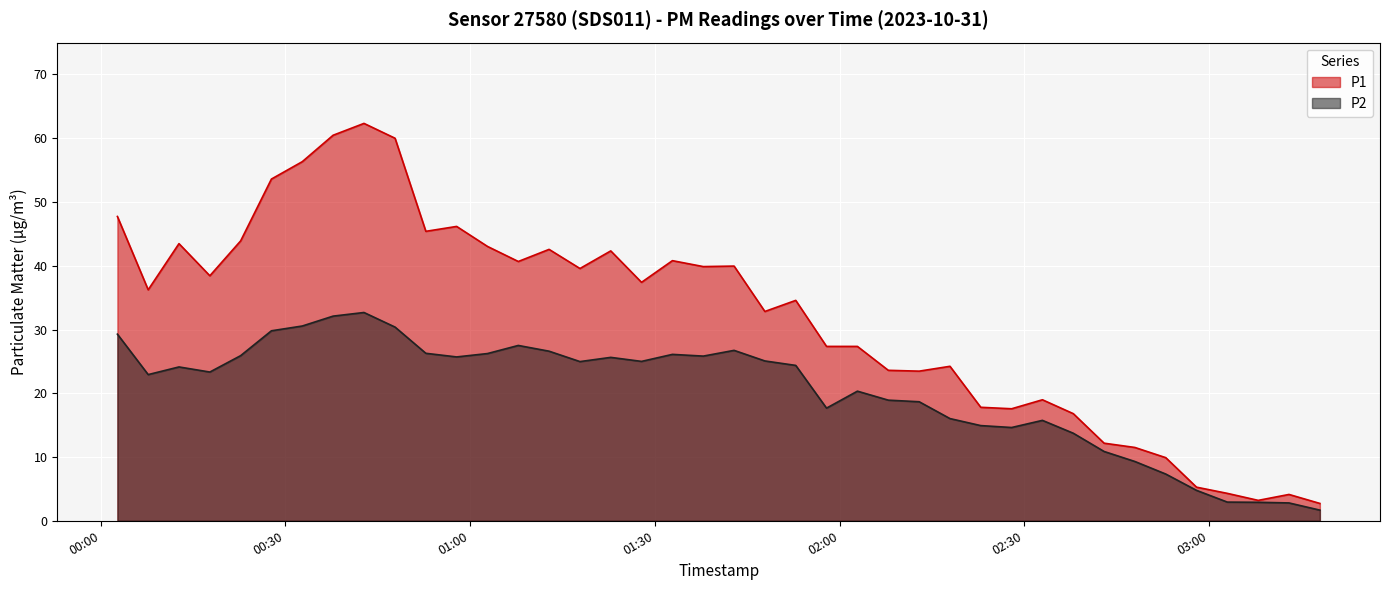

Is the value of P1 at 2023-10-31T01:07:49 greater than the value of P2 at 2023-10-31T00:57:48?

Yes